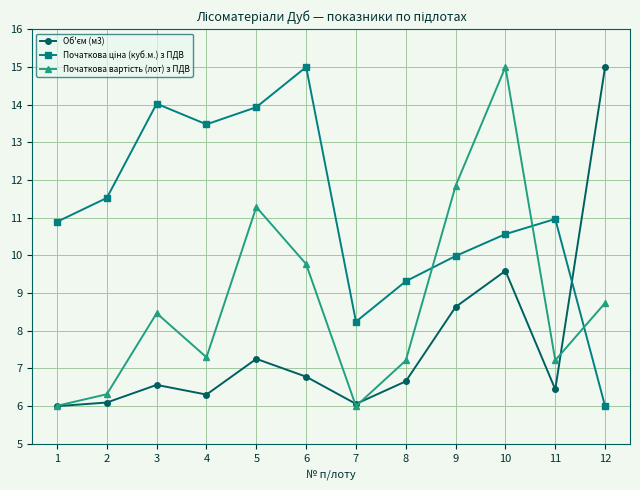

What is the spread (max minus min) of values at 3?

7.5